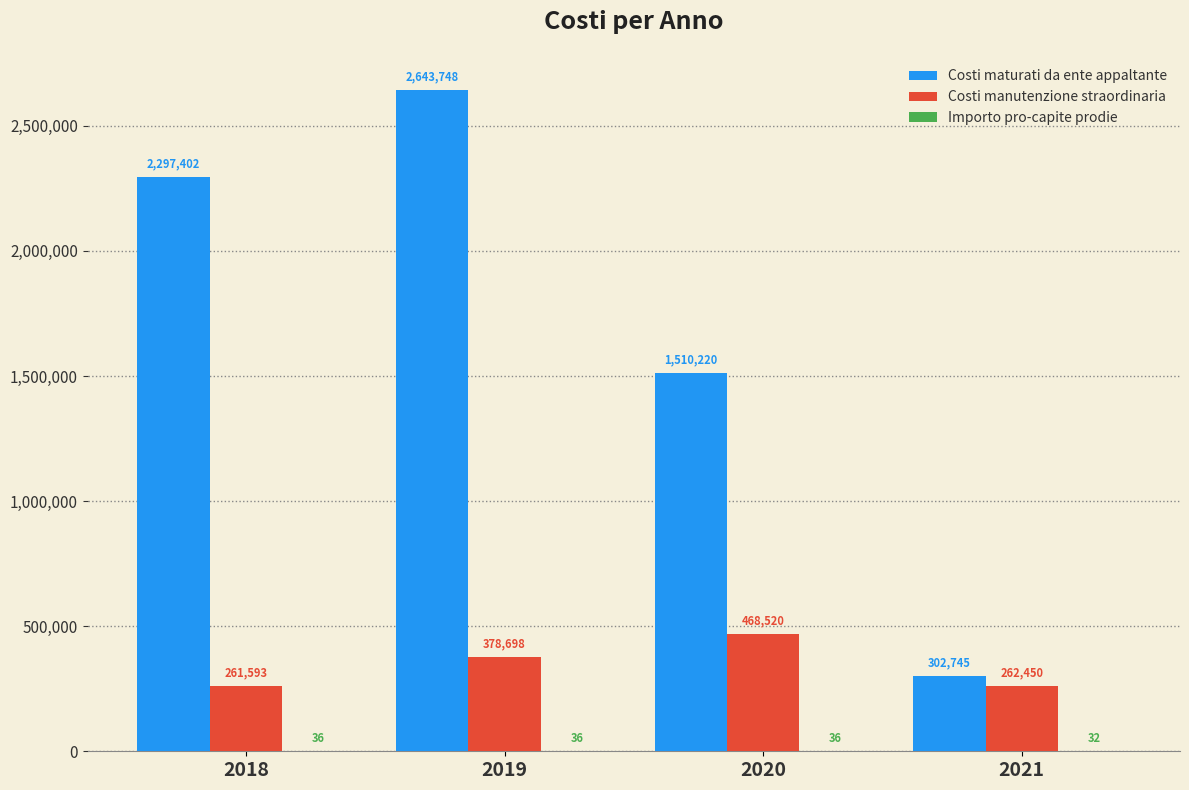

How many groups of bars are there?

4